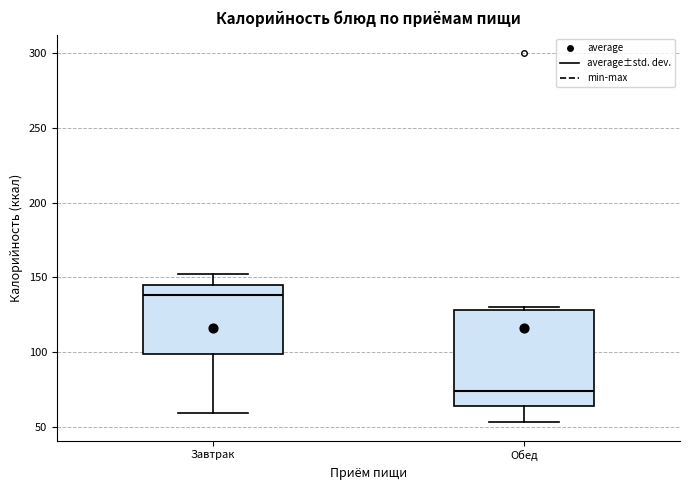

Which box's median line is the highest?

Завтрак